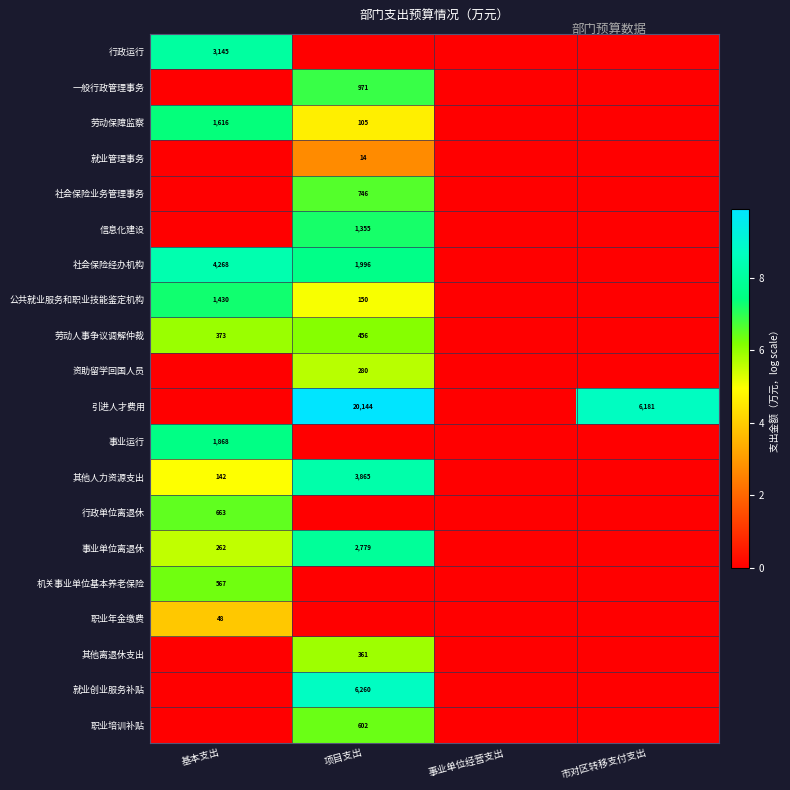

Which series has the largest range (max minus min)?

引进人才费用